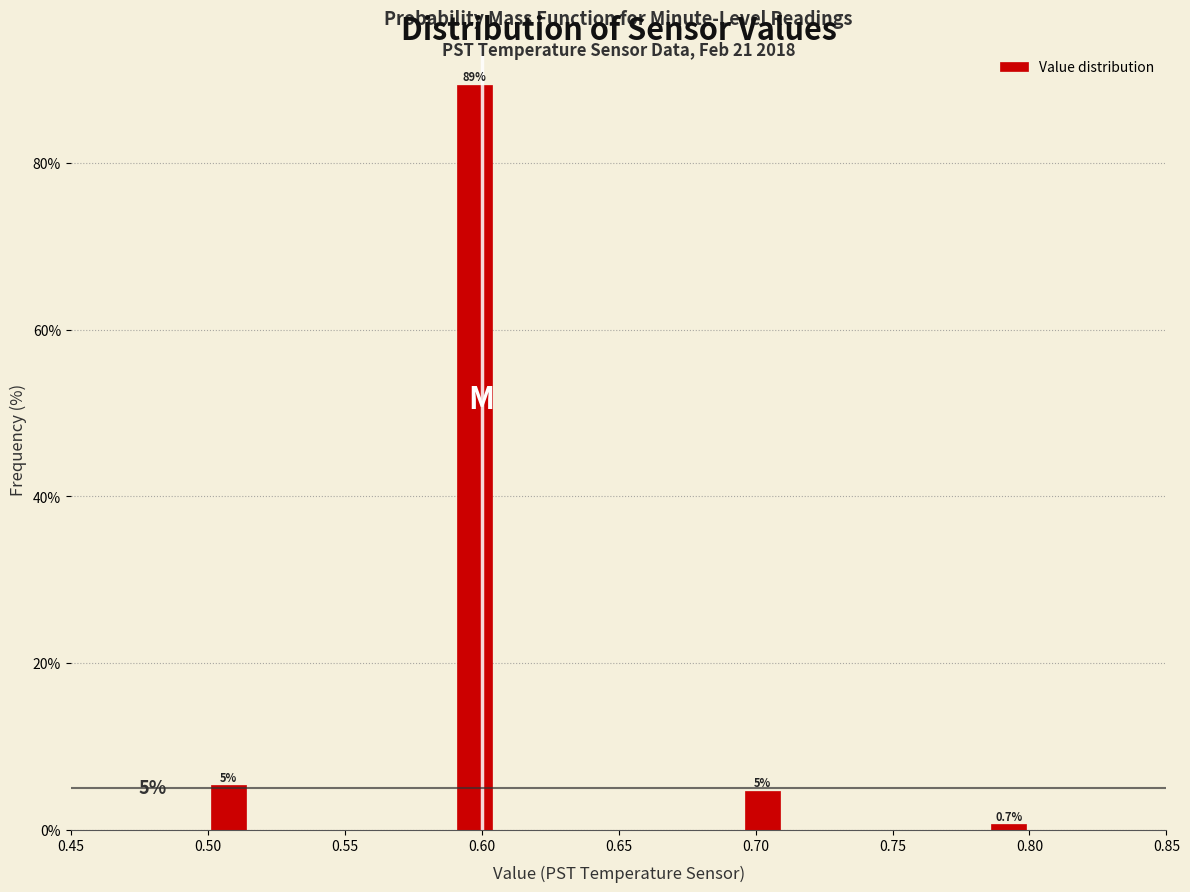

Around what value on the x-axis is the tallest bar? Give the approximate position of its centre, as read against the axis.

0.600